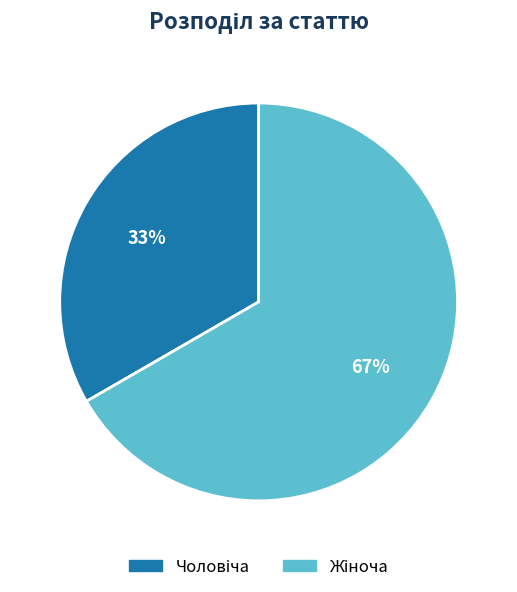

What is the largest slice in the pie chart?

Жіноча